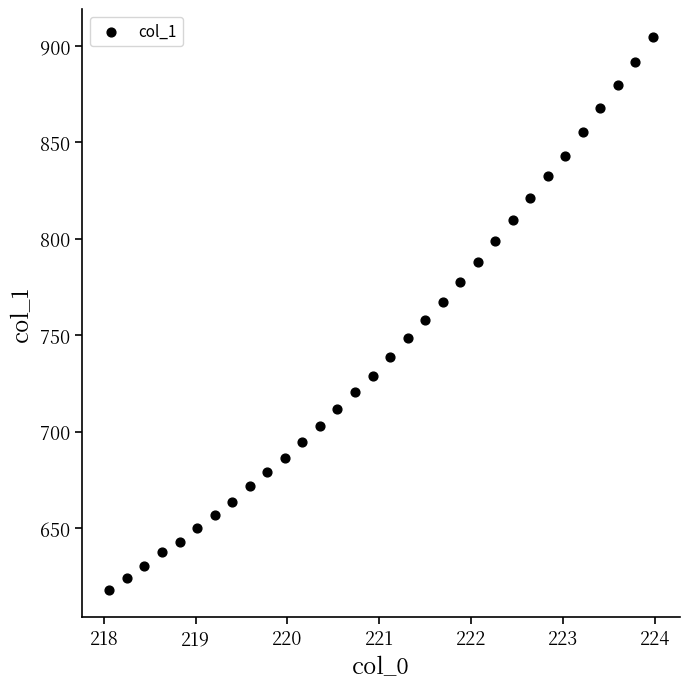

What is the range of Y values (max minus min)?

286.7